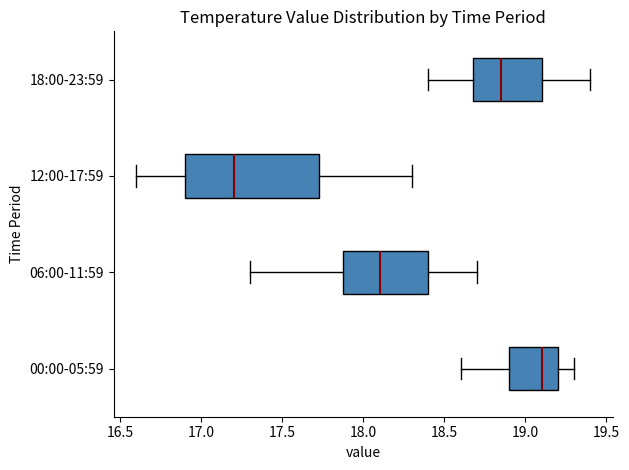

Reading bottom to top, read every box against the x-axis: the position of its median line, the range the box covers, and the ends of its whiskers. The values are not printed on the chart, so give them approximately, as read against the axis.

00:00-05:59: median 19.10, box 18.90 to 19.20, whiskers 18.60 to 19.30
06:00-11:59: median 18.10, box 17.90 to 18.40, whiskers 17.30 to 18.70
12:00-17:59: median 17.20, box 16.90 to 17.75, whiskers 16.60 to 18.30
18:00-23:59: median 18.85, box 18.70 to 19.10, whiskers 18.40 to 19.40